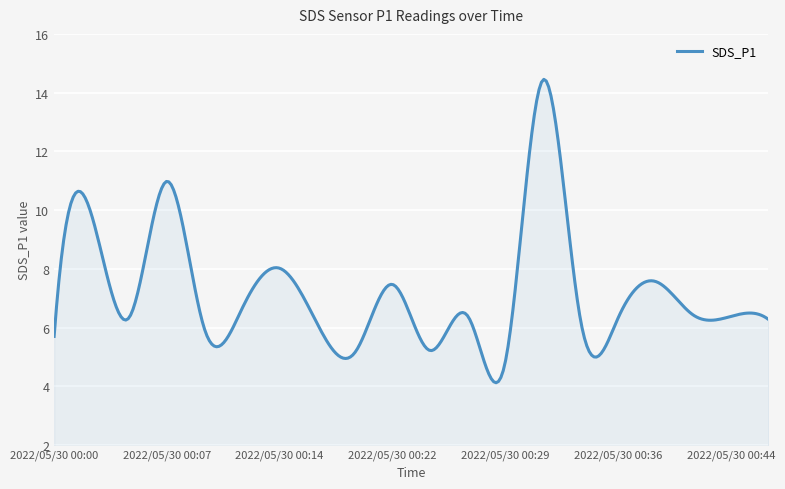

How many lines are shown in the chart?

1